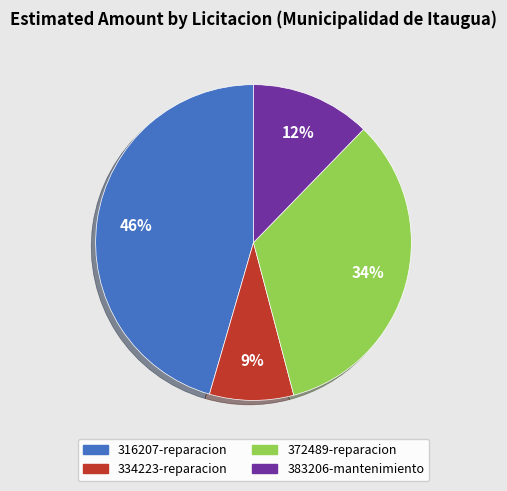

Does any single category account for the majority?

No